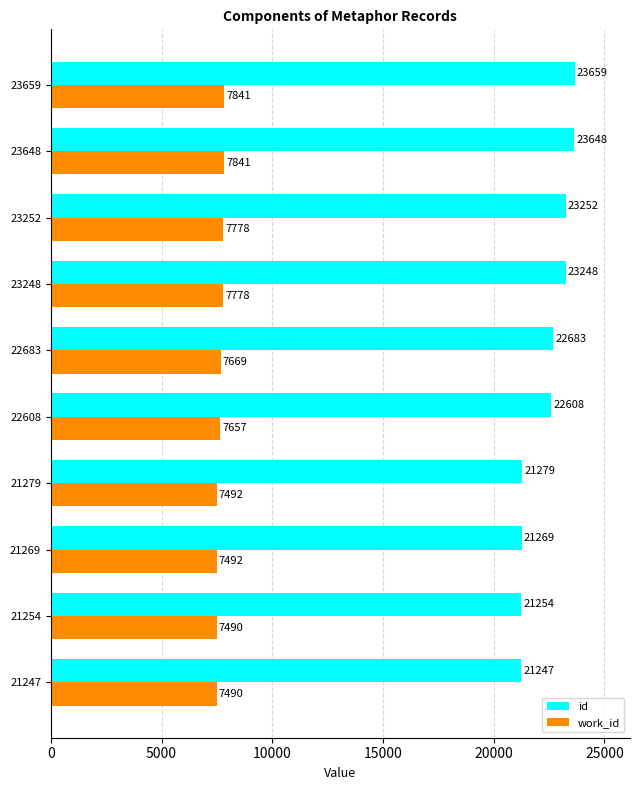

At which category does the chart reach its peak across all series?

23659